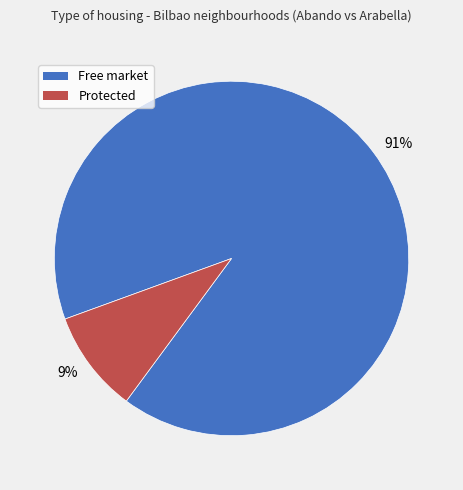

How many slices are in this pie chart?

2